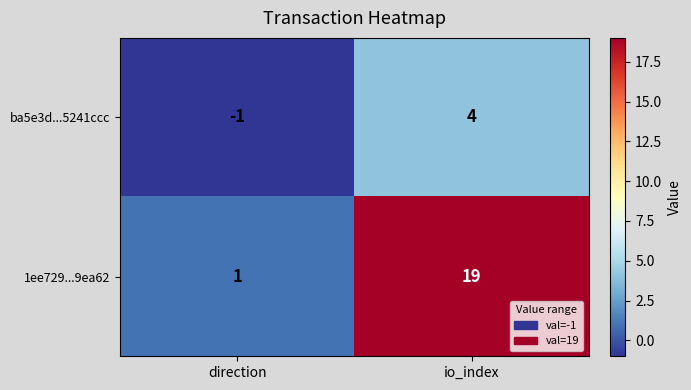

Reading left to right, list all the values displayed in this chart.

ba5e3d...5241ccc: -1	4
1ee729...9ea62: 1	19